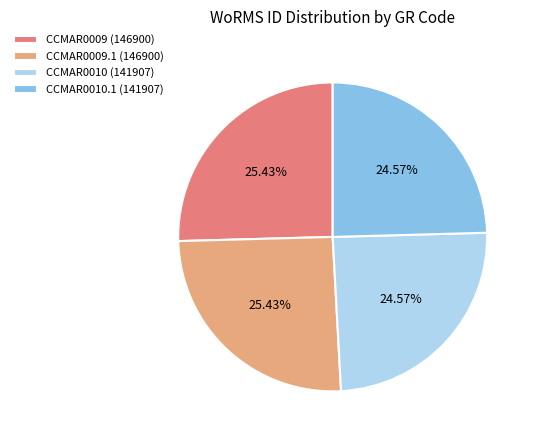

Combined, do CCMAR0010.1 (141907) and CCMAR0010 (141907) account for over 50%?

No